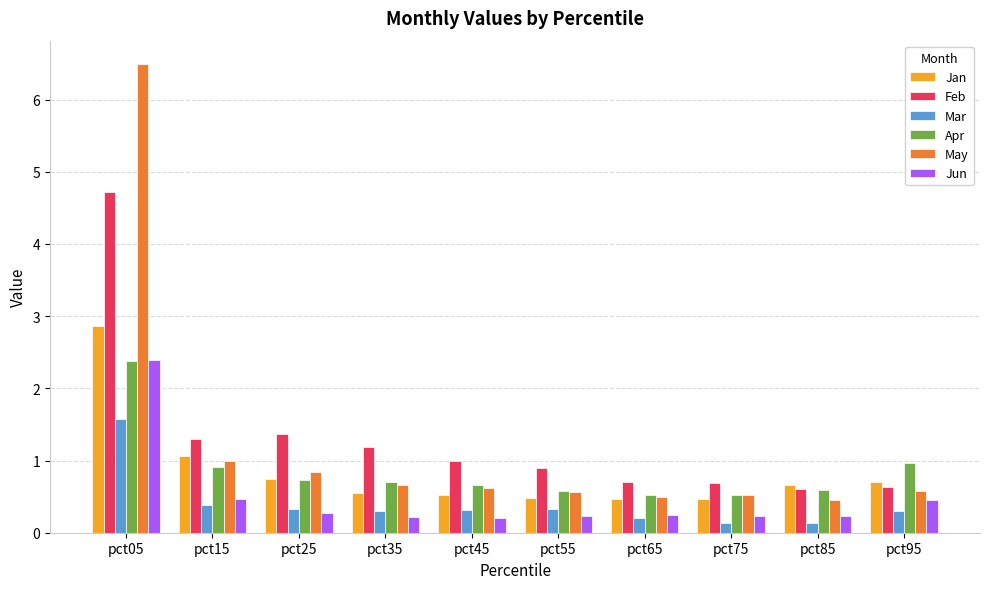

Is the value of Apr at pct45 greater than the value of Mar at pct55?

Yes